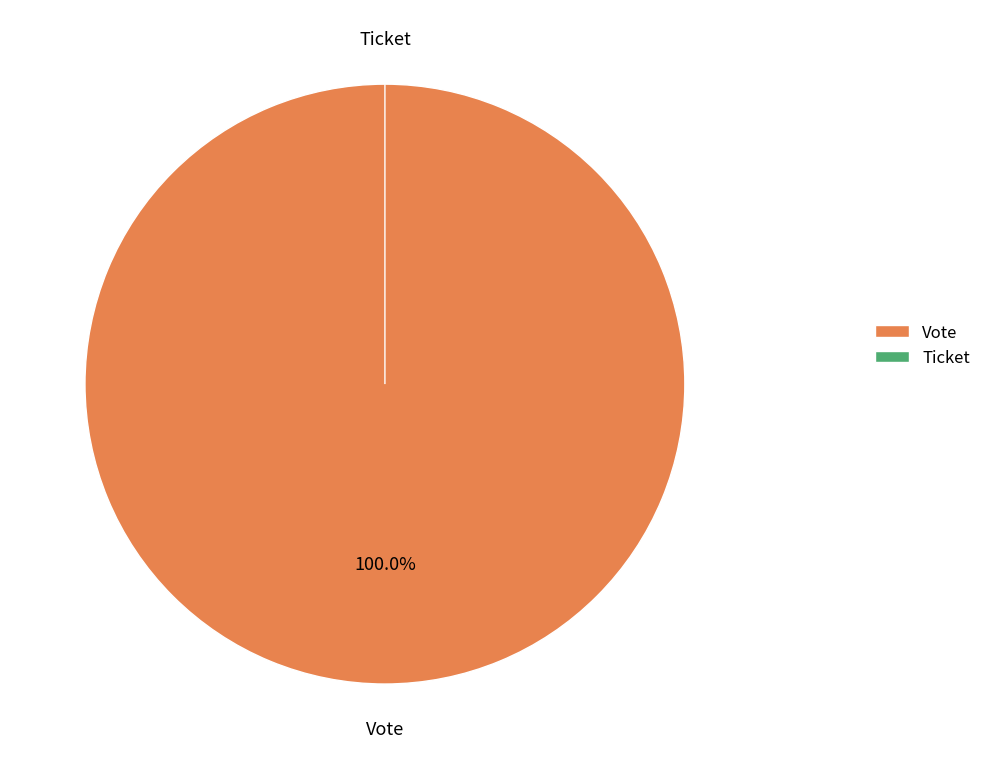

What is the largest slice in the pie chart?

Vote